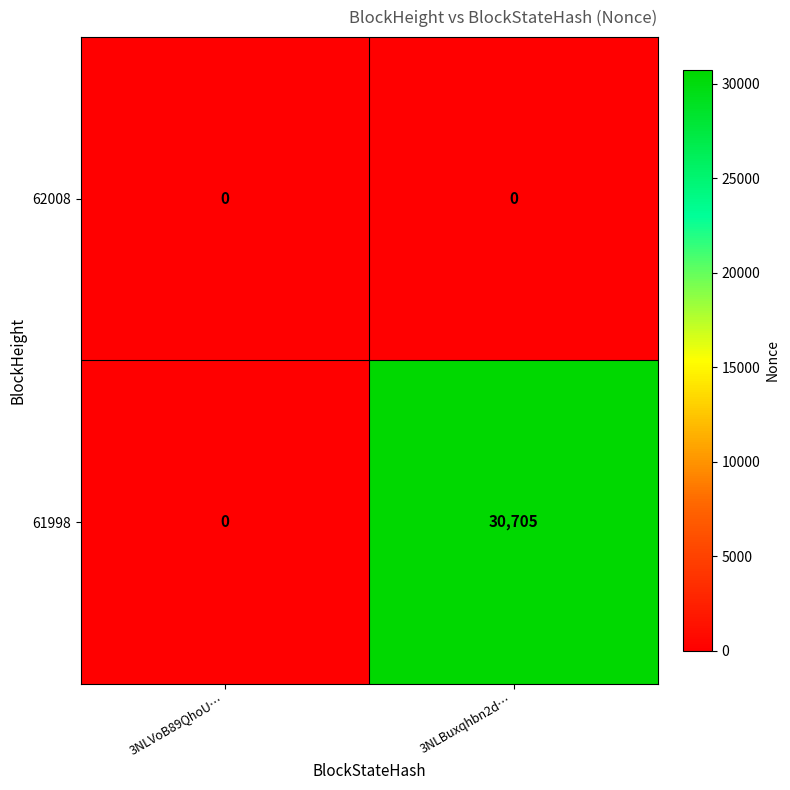

At which category is the sum across all series the highest?

3NLBuxqhbn2d…